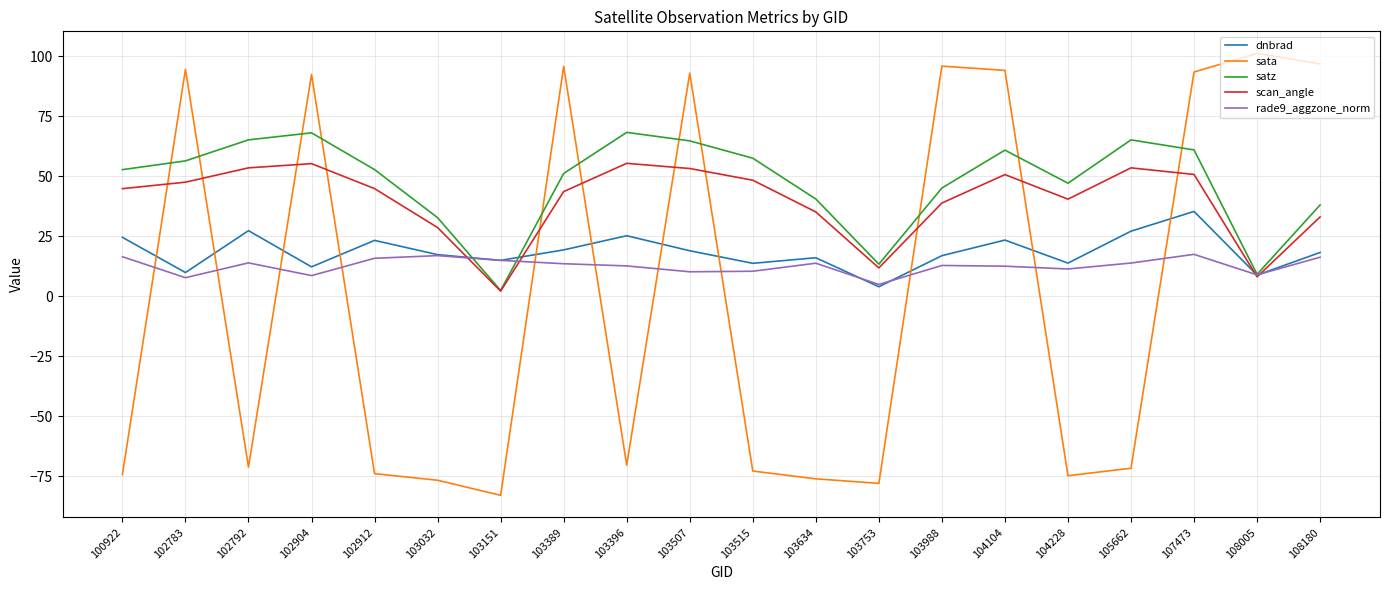

Which series has the largest range (max minus min)?

sata